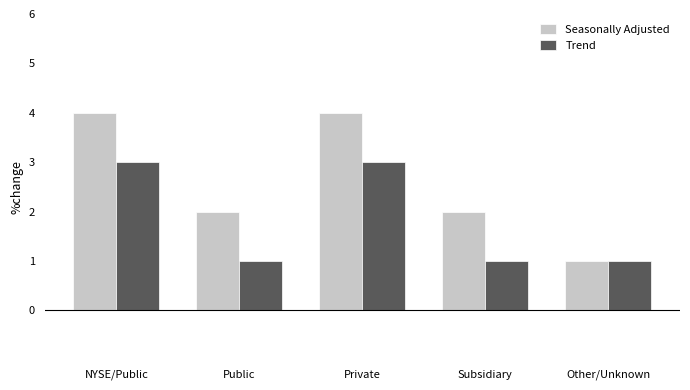

What is the total value across all series at NYSE/Public?

7